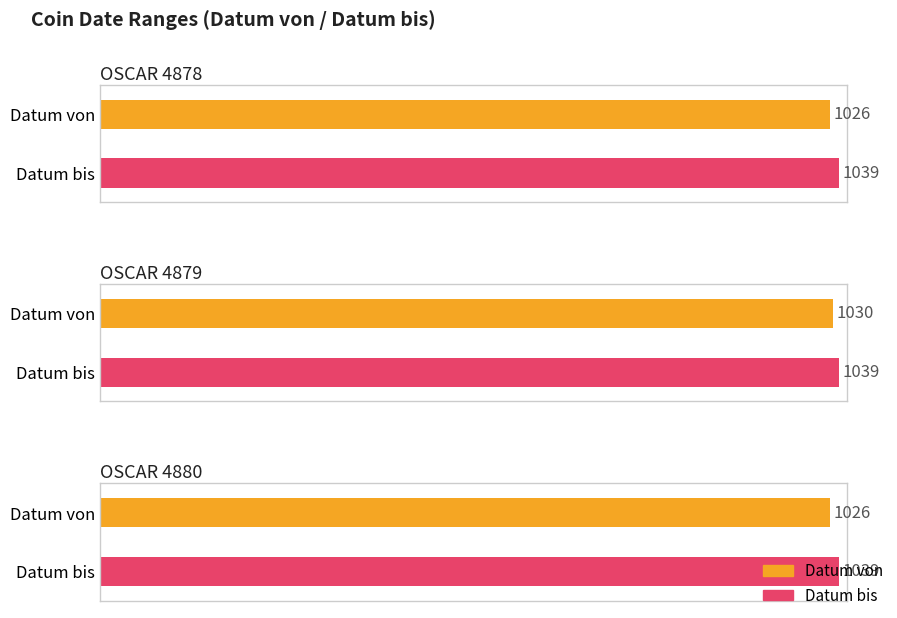

Rank the series at OSCAR 4878 from highest to lowest value.

Datum bis, Datum von